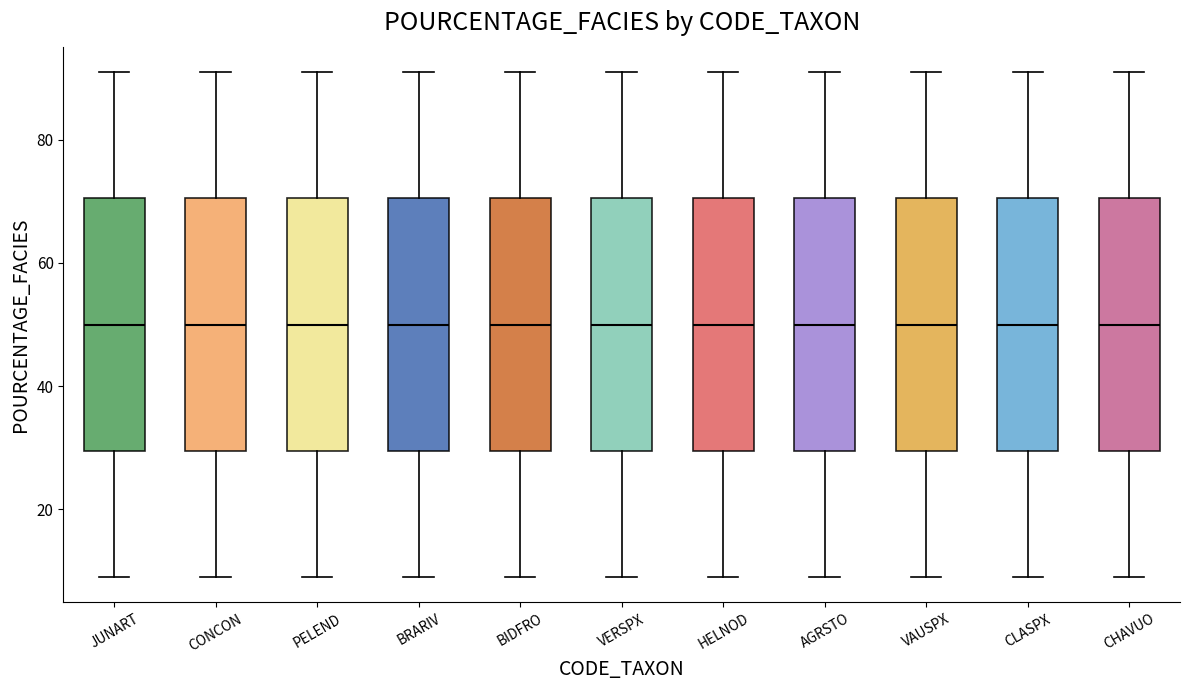

Reading left to right, read every box against the y-axis: the position of its median line, the range the box covers, and the ends of its whiskers. The values are not printed on the chart, so give them approximately, as read against the axis.

JUNART: median 50, box 30 to 70, whiskers 10 to 92
CONCON: median 50, box 30 to 70, whiskers 10 to 92
PELEND: median 50, box 30 to 70, whiskers 10 to 92
BRARIV: median 50, box 30 to 70, whiskers 10 to 92
BIDFRO: median 50, box 30 to 70, whiskers 10 to 92
VERSPX: median 50, box 30 to 70, whiskers 10 to 92
HELNOD: median 50, box 30 to 70, whiskers 10 to 92
AGRSTO: median 50, box 30 to 70, whiskers 10 to 92
VAUSPX: median 50, box 30 to 70, whiskers 10 to 92
CLASPX: median 50, box 30 to 70, whiskers 10 to 92
CHAVUO: median 50, box 30 to 70, whiskers 10 to 92